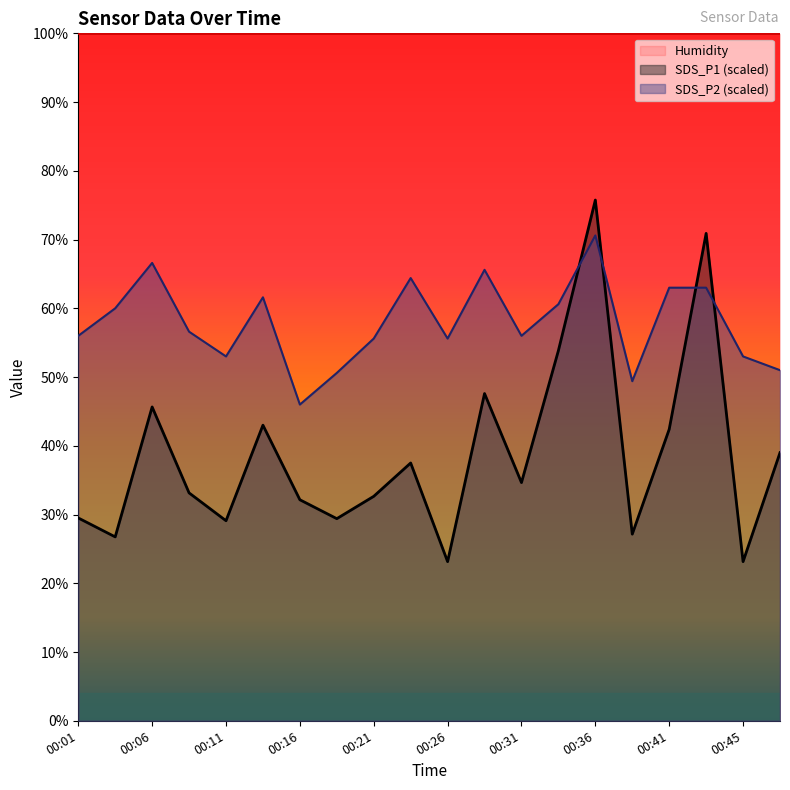

Does the chart have visible grid lines?

No